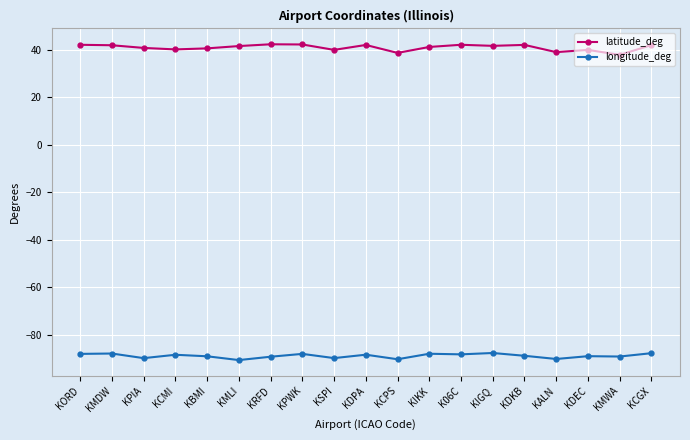

True or false: latitude_deg and longitude_deg intersect in this chart.

False